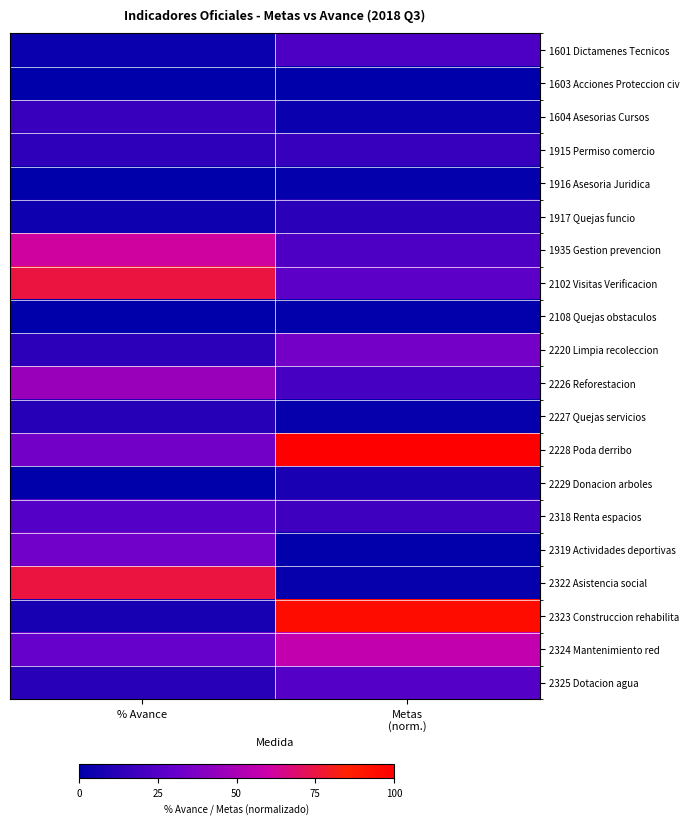

Which has a higher value, % Avance or Metas
(norm.)?

Metas
(norm.)